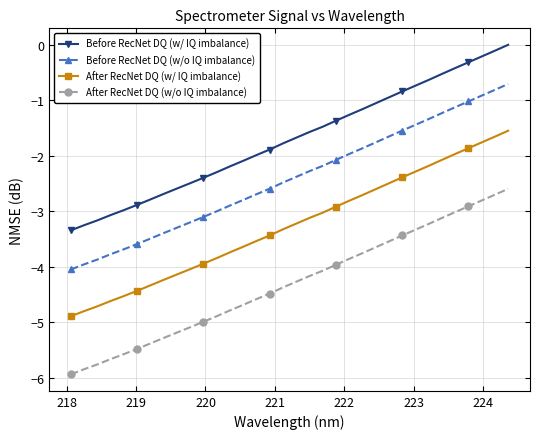

What is the difference between the maximum and minimum values in the Before RecNet DQ (w/ IQ imbalance) series?

3.3